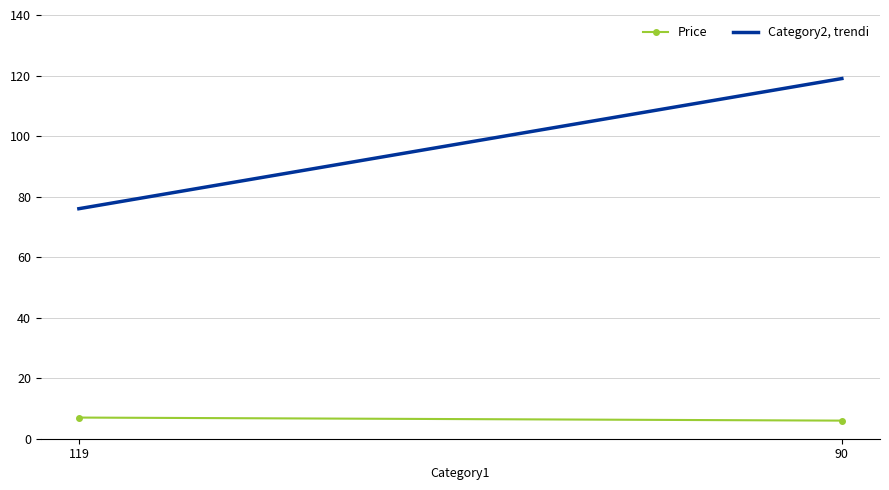

What is the smallest value displayed?

6.0